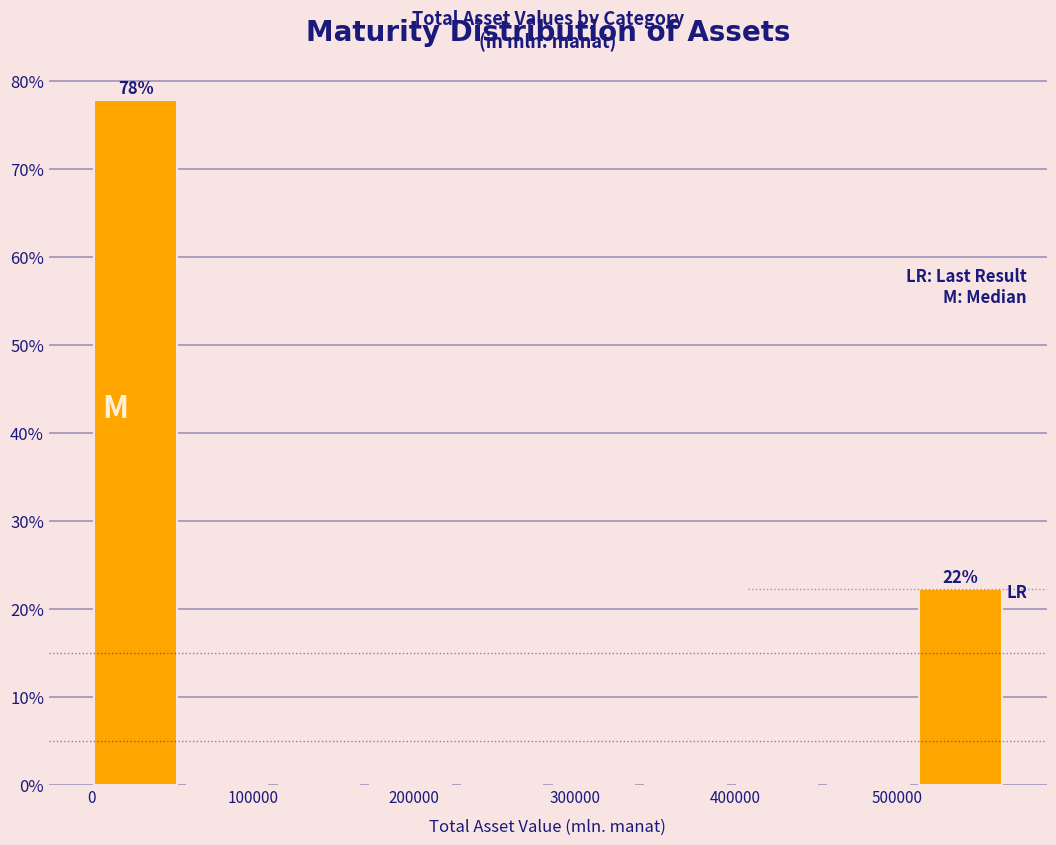

Which range on the x-axis has the tallest bar?

0 to 60000